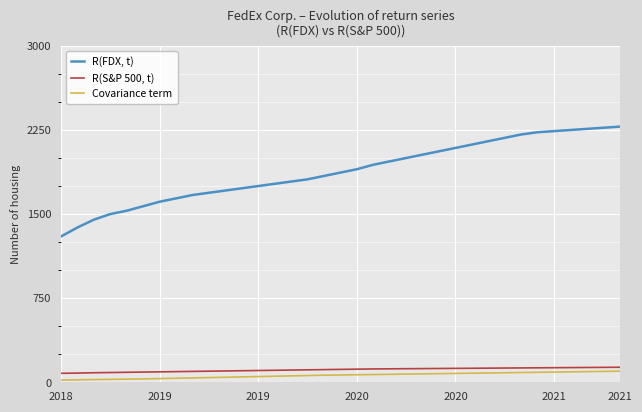

What is the minimum value for R(FDX, t)?

1300